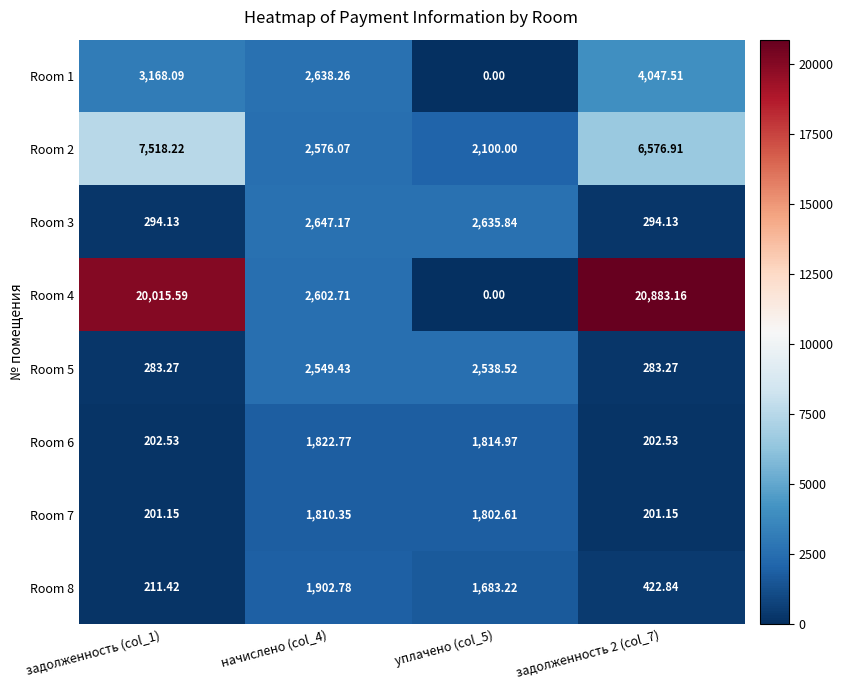

How many data points does each series have?

4